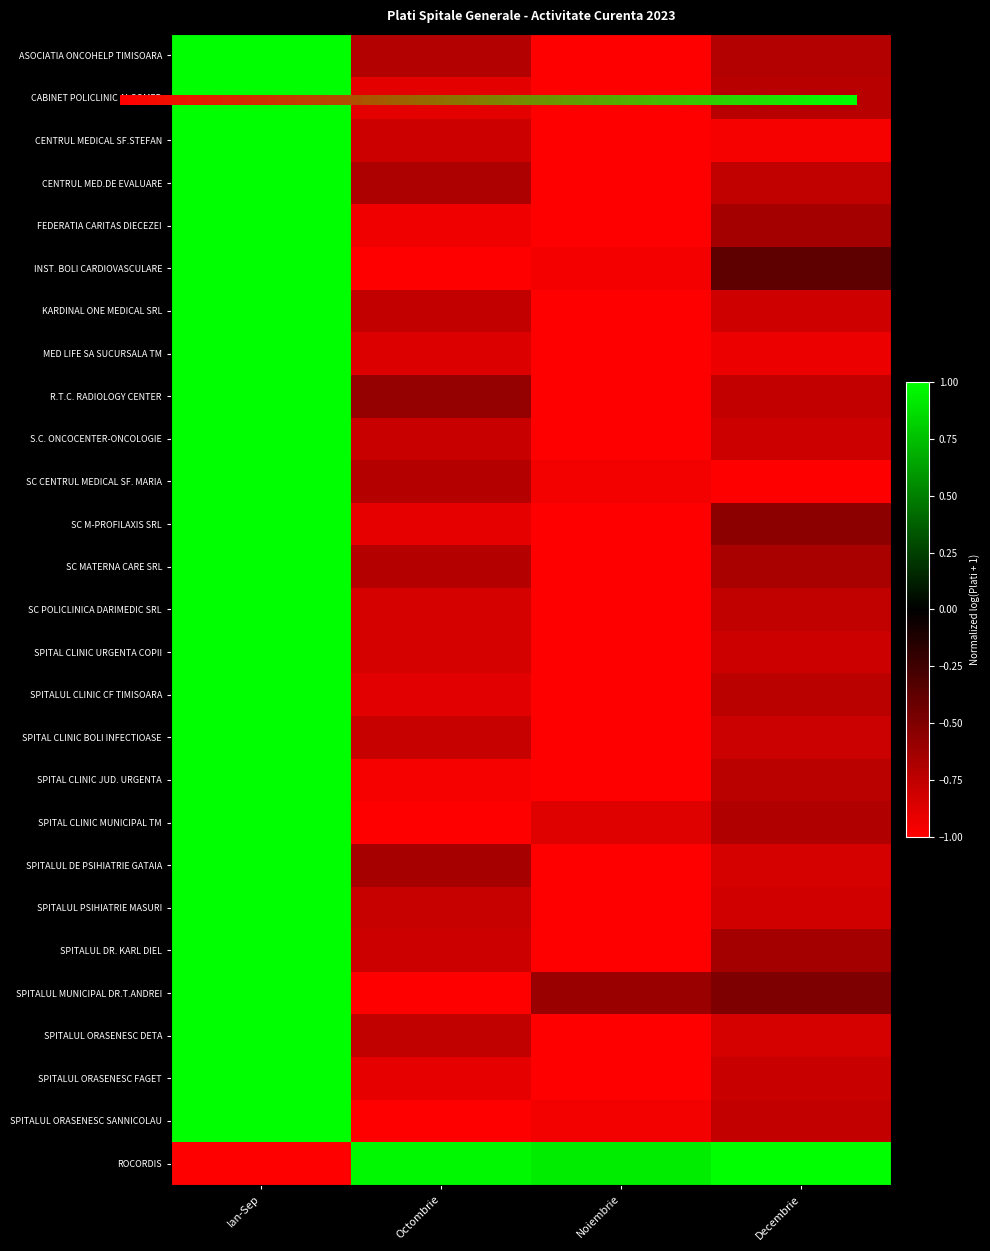

The R.T.C. RADIOLOGY CENTER series shows -1.0 at Noiembrie. True or false?

True